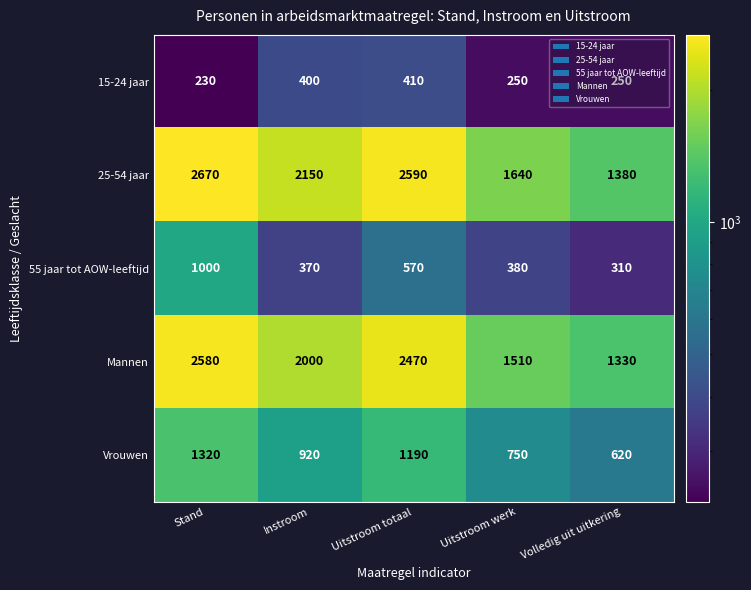

Where does the Vrouwen series first go above 920?

Stand